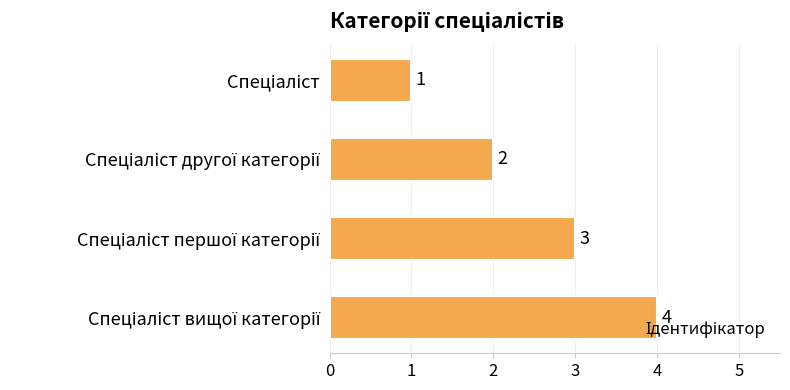

What is the difference between the maximum and minimum values?

3